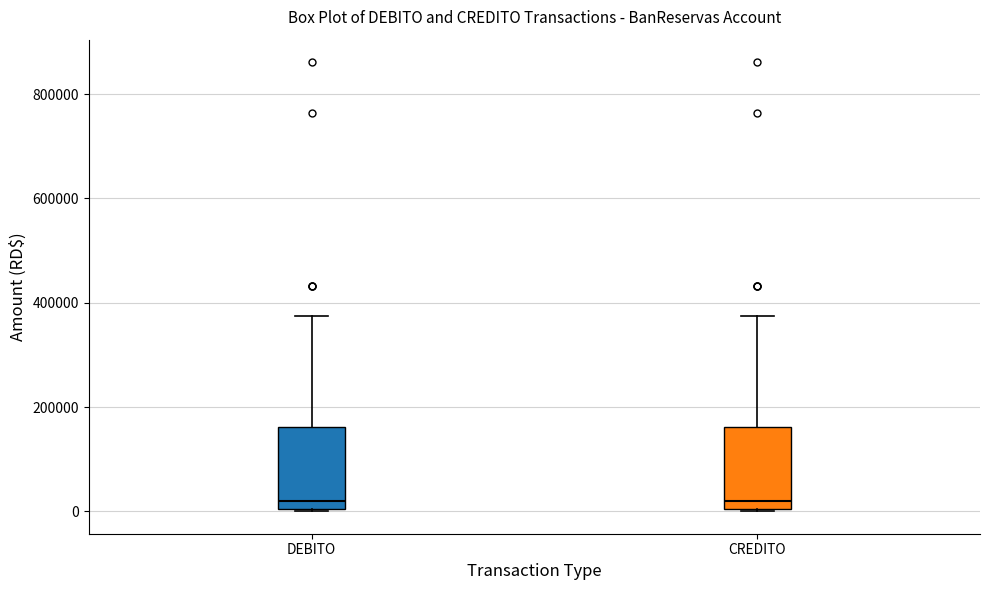

Where does the median line of the box for CREDITO sit on the y-axis? The values are not printed on the chart, so give them approximately, as read against the axis.

20000